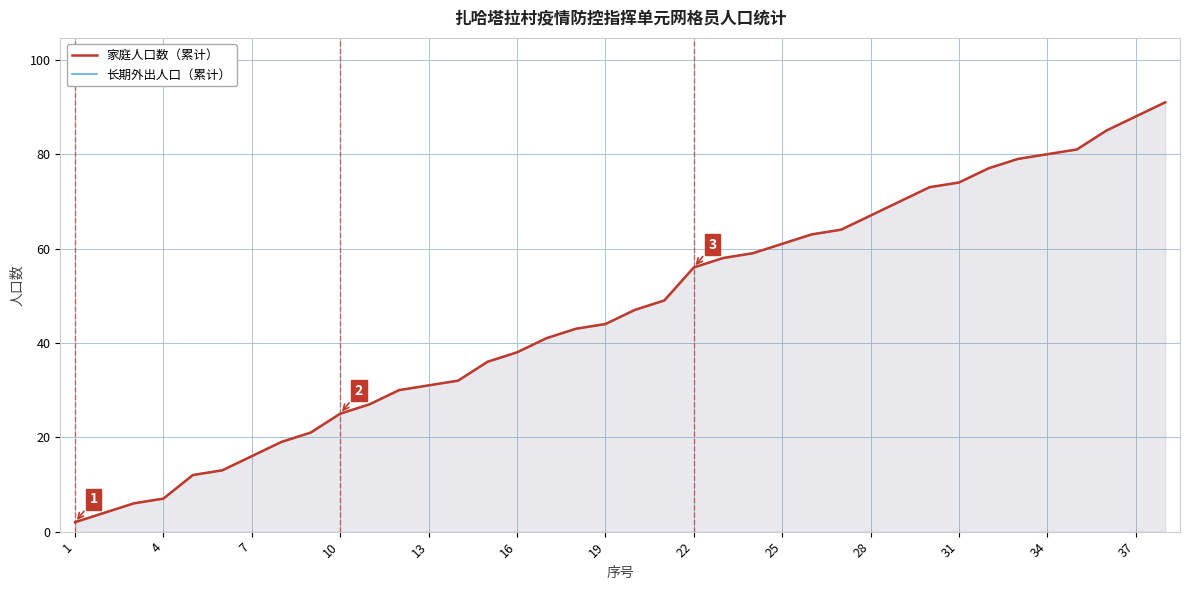

Rank the series by their maximum value, from lowest to highest.

家庭人口数（累计）, 长期外出人口（累计）